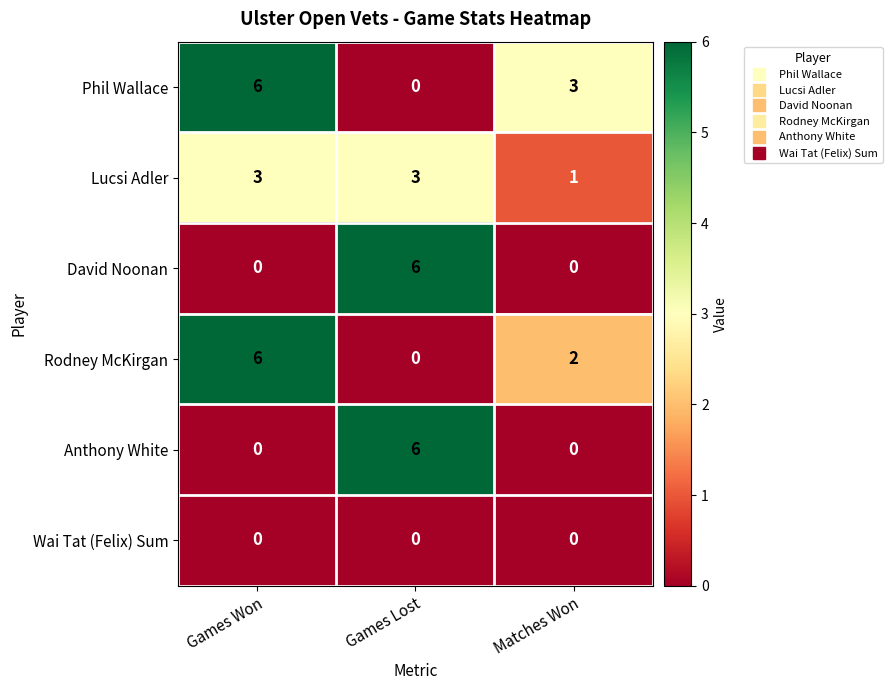

The value of Phil Wallace at Matches Won is 3. True or false?

True